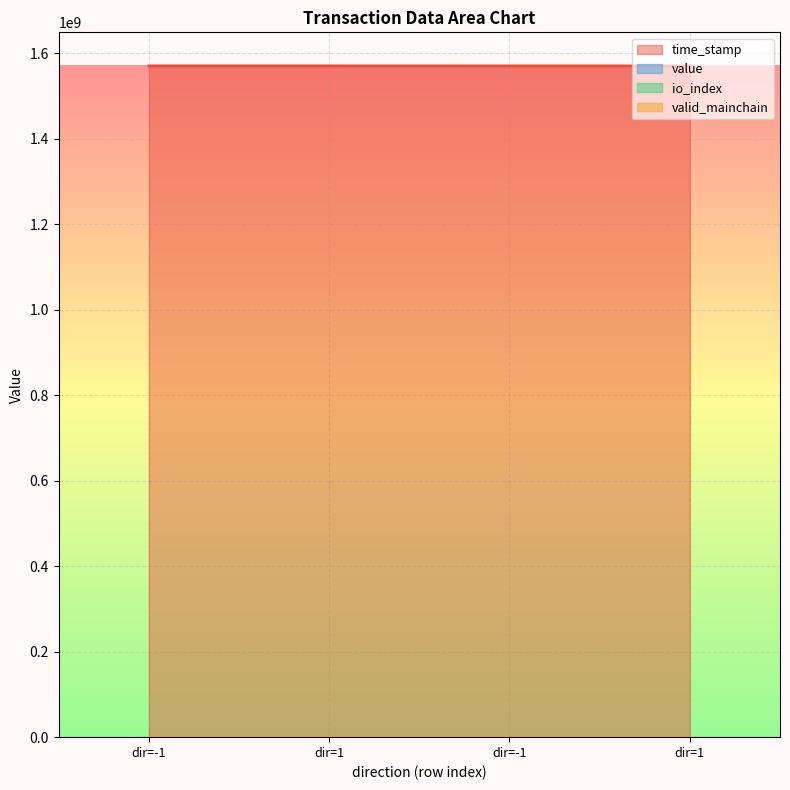

Which series changed the most between dir=1 and dir=-1?

time_stamp